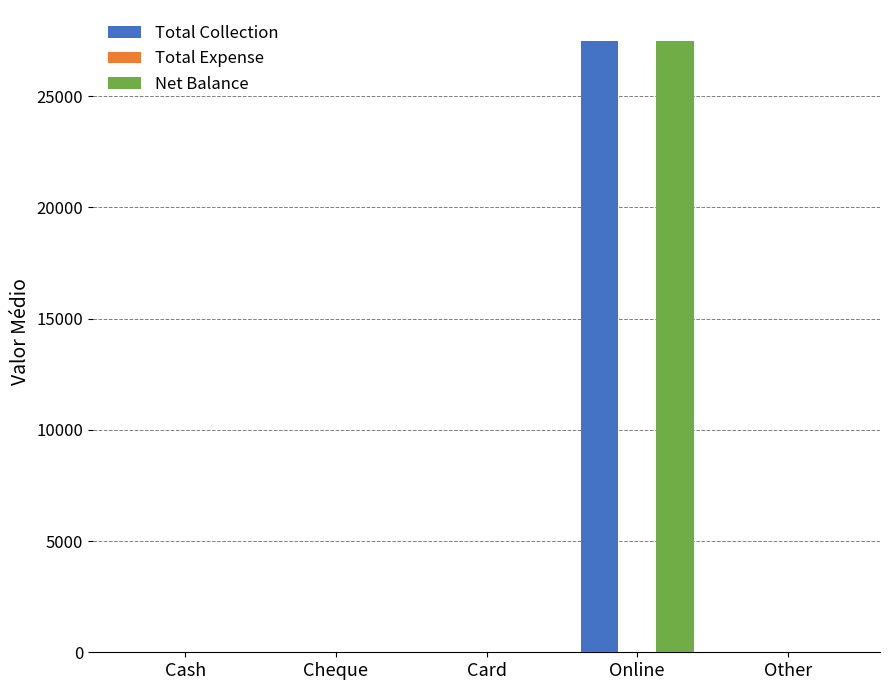

What is the highest value of the Total Collection series?

27499